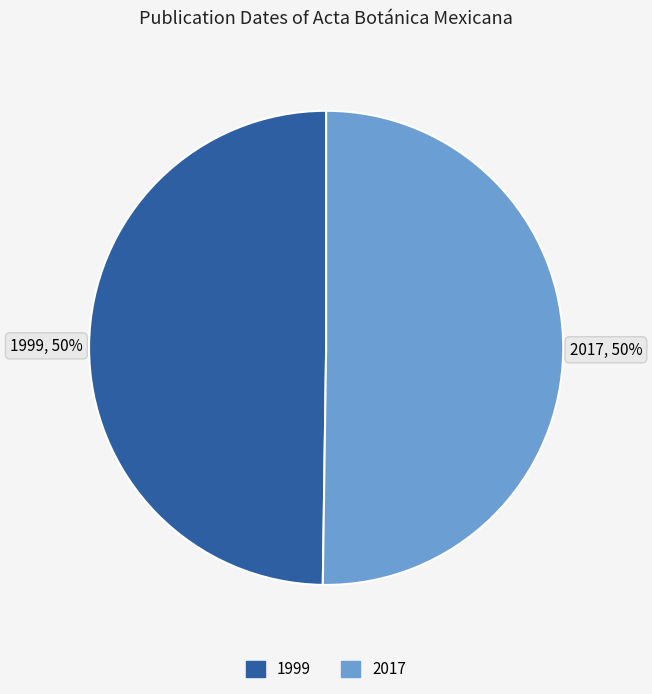

What is the ratio of the value at 1999 to the value at 2017?

1.0